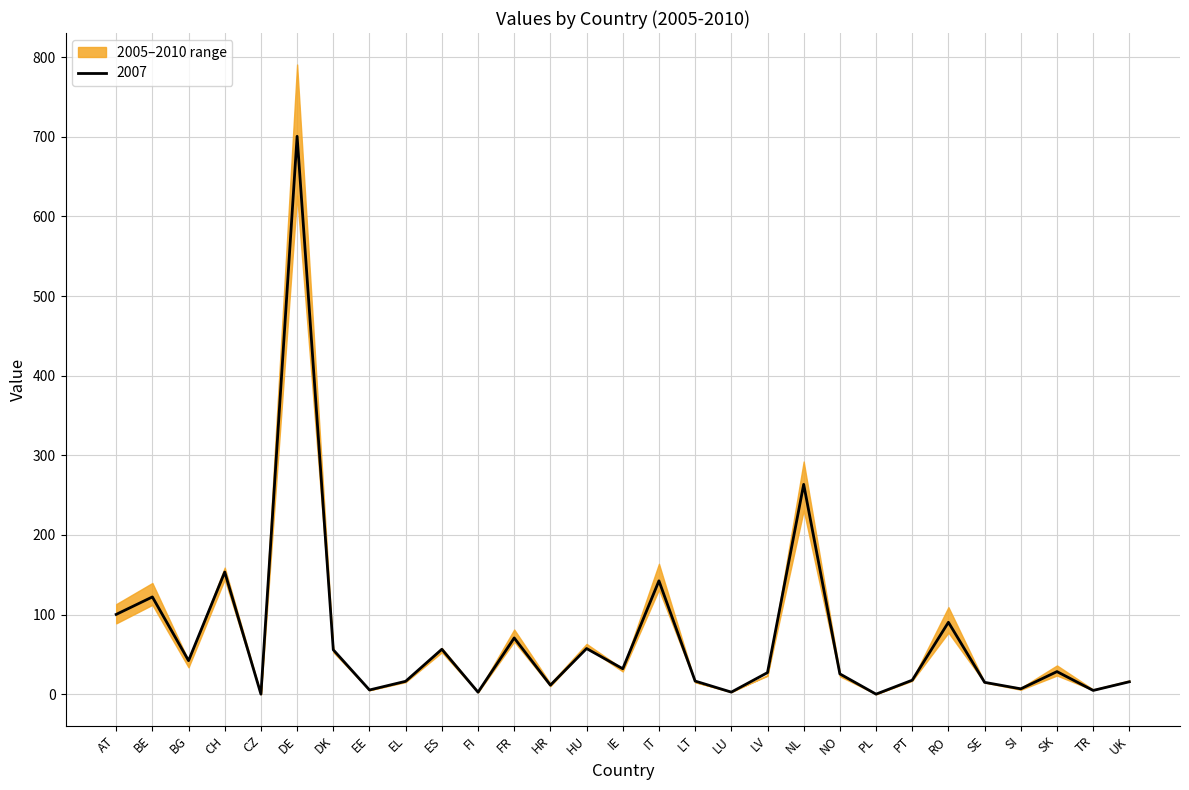

How many interior local peaks does the 2007 series have?

10